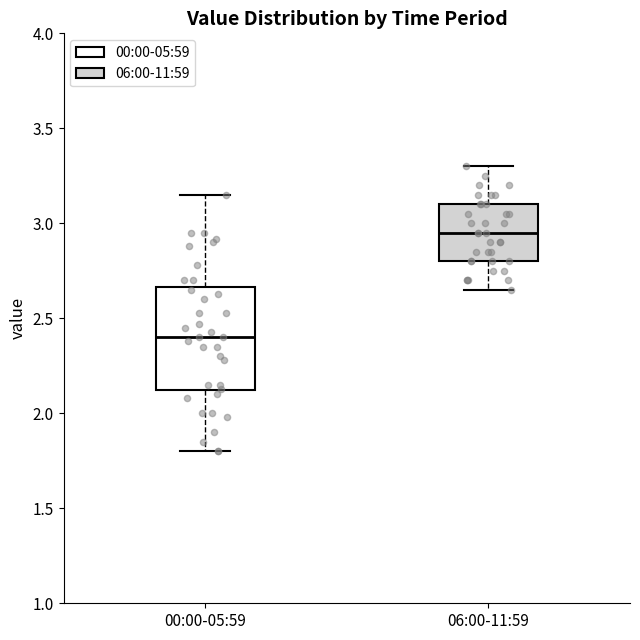

Reading left to right, read every box against the y-axis: the position of its median line, the range the box covers, and the ends of its whiskers. The values are not printed on the chart, so give them approximately, as read against the axis.

00:00-05:59: median 2.40, box 2.10 to 2.65, whiskers 1.80 to 3.15
06:00-11:59: median 2.95, box 2.80 to 3.10, whiskers 2.65 to 3.30